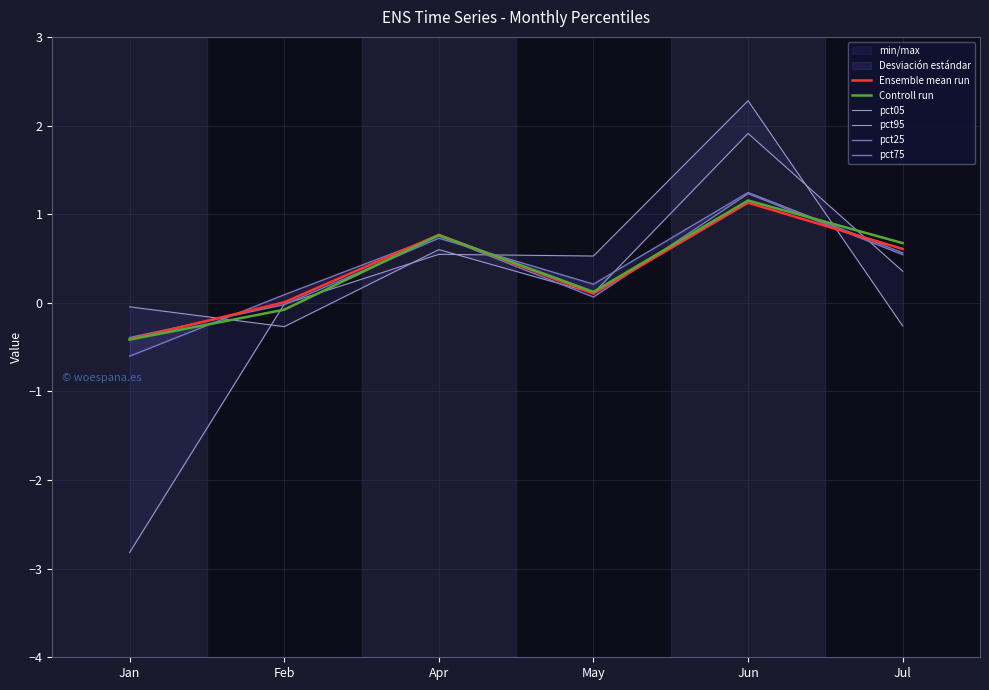

What is the sum of all Controll run values?

2.2